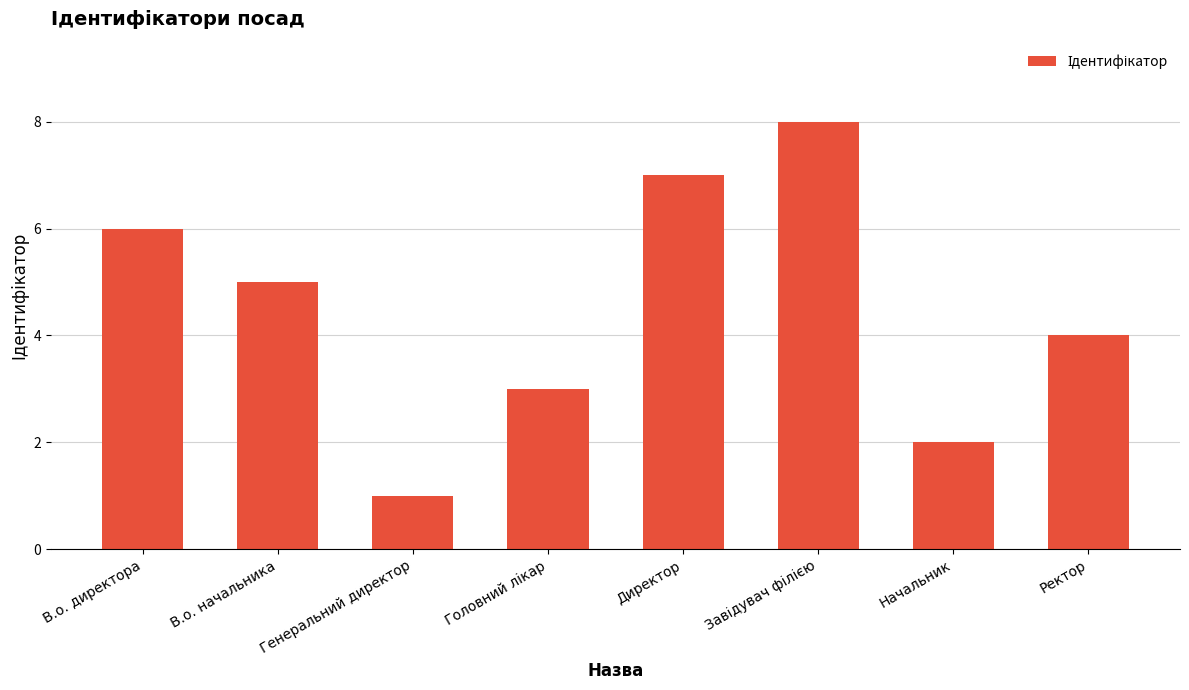

Reading left to right, transcribe all the data shown in this chart.

6	5	1	3	7	8	2	4